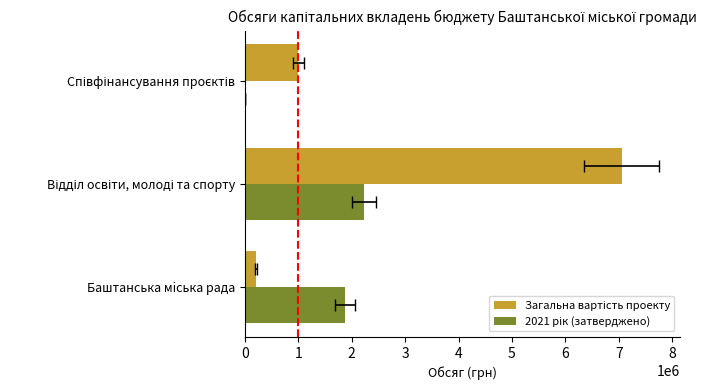

Is the value of 2021 рік (затверджено) at 0 greater than the value of Загальна вартість проекту at 0?

Yes